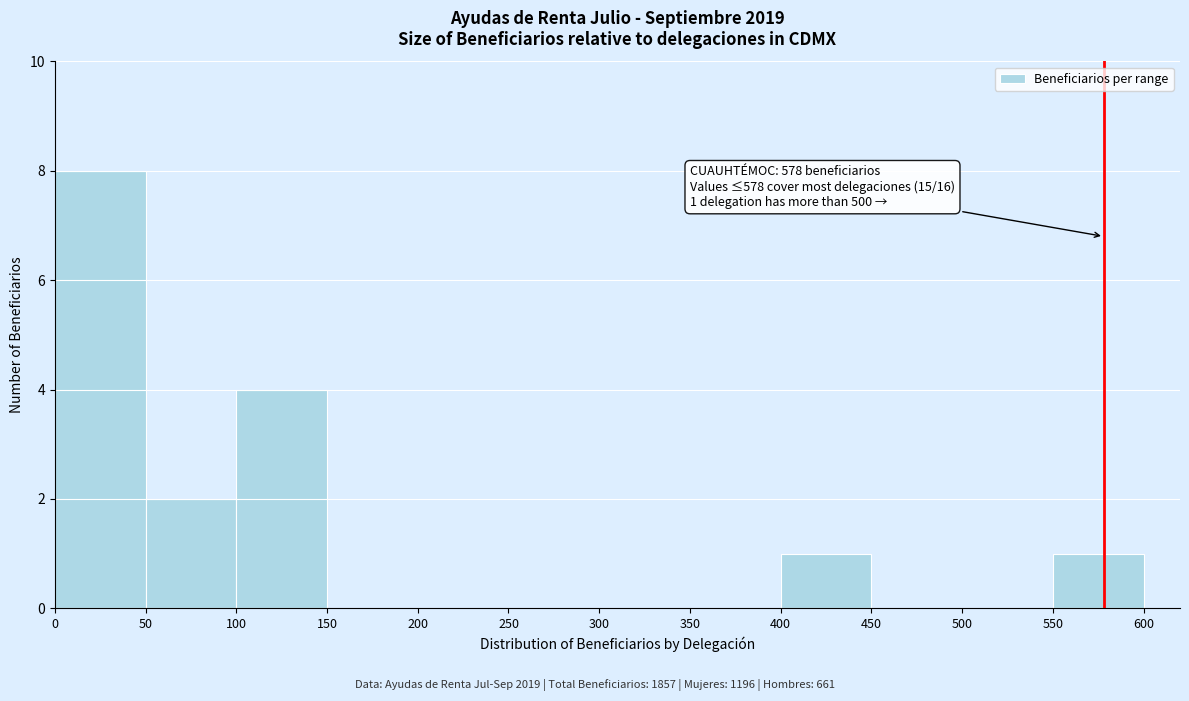

Over which range of the x-axis is the bar tallest?

0 to 50